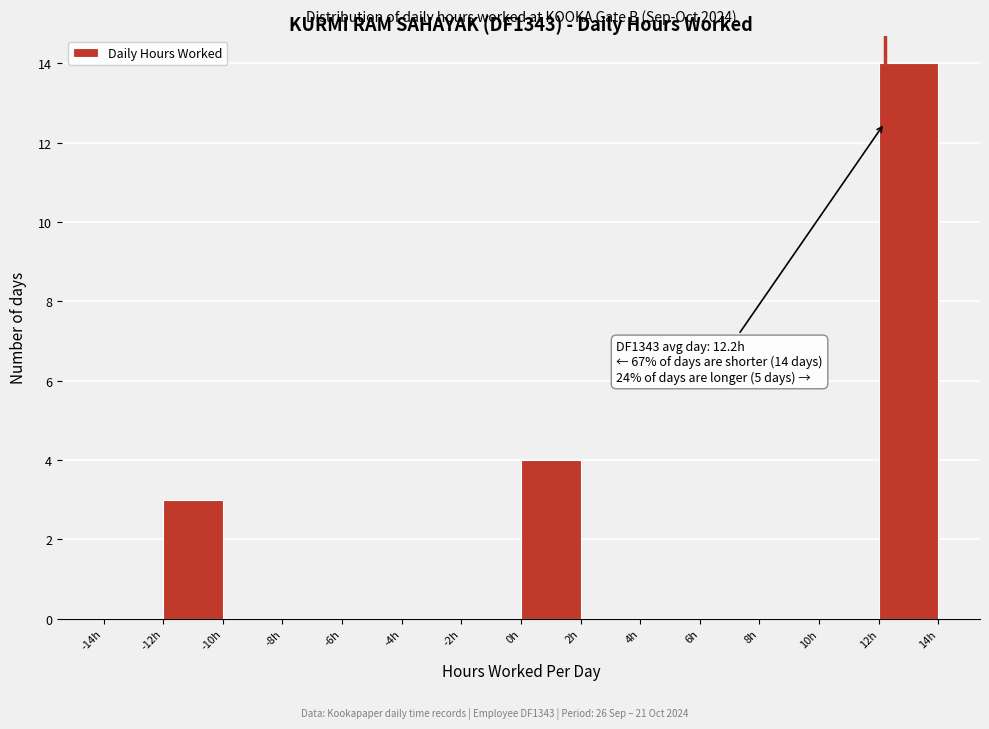

Over which range of the x-axis is the bar tallest?

12 to 14